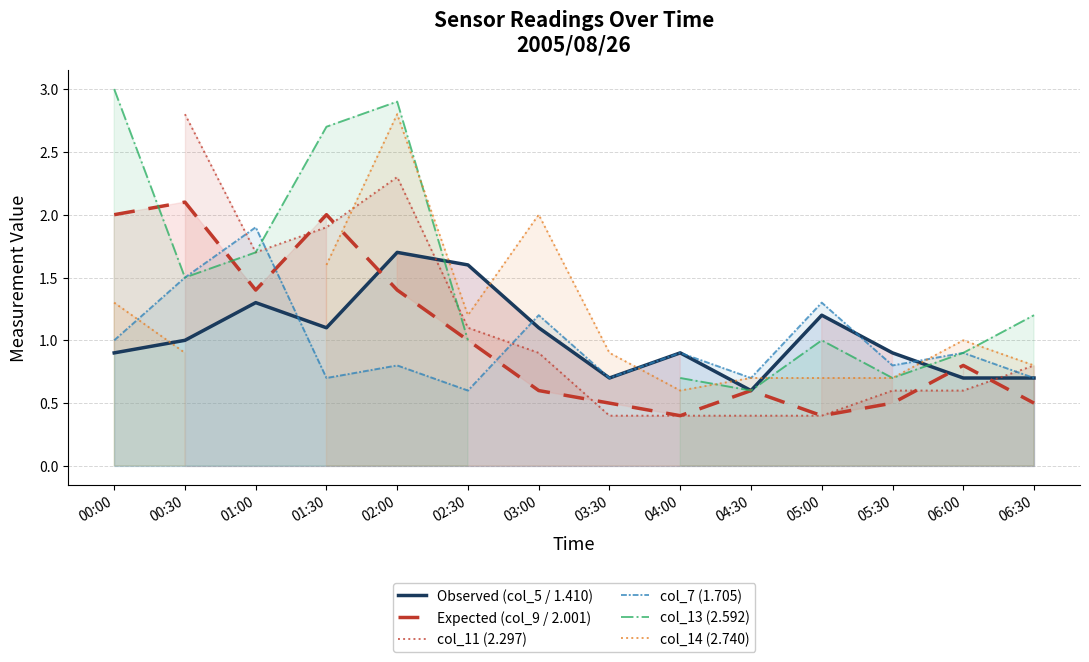

Which category has the highest value across all series?

00:00